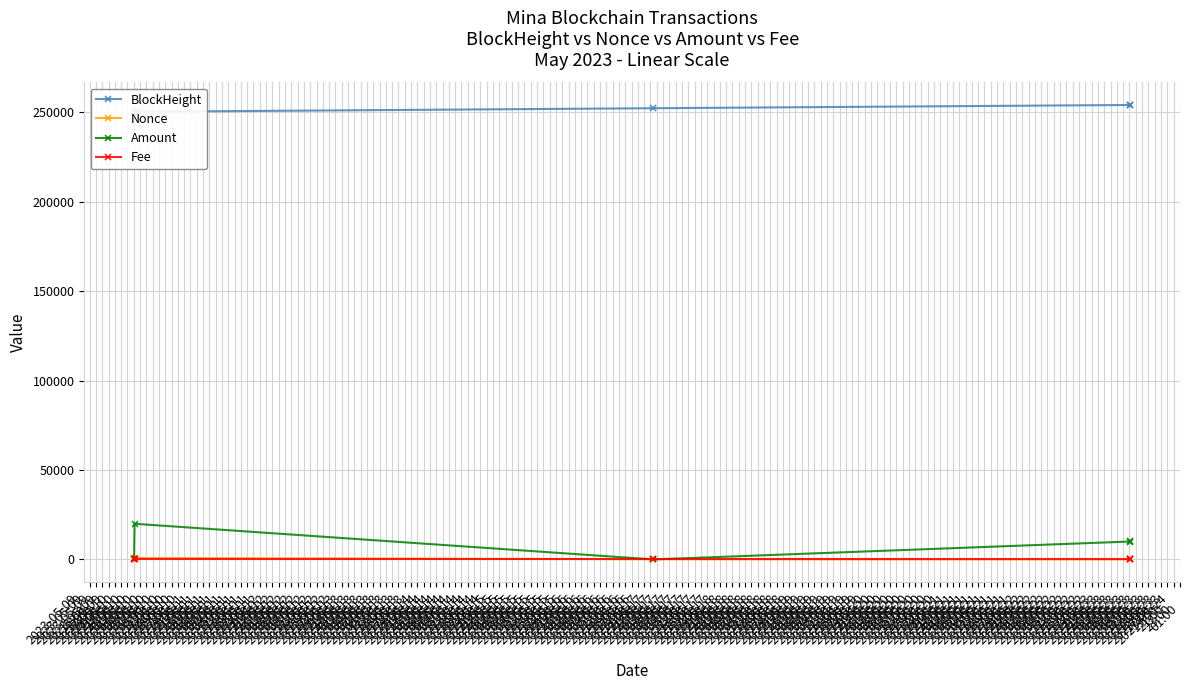

What is the value of the Amount point at the 5th from the left?

10030.0